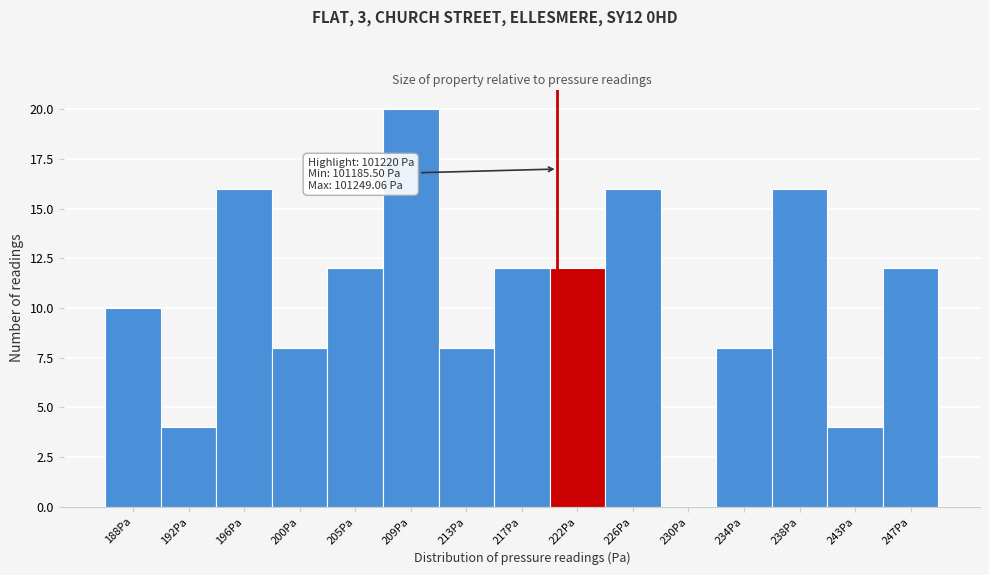

Reading right to left, transcribe all the data shown in this chart.

247Pa=12	243Pa=4	238Pa=16	234Pa=8	230Pa=0	226Pa=16	222Pa=12	217Pa=12	213Pa=8	209Pa=20	205Pa=12	200Pa=8	196Pa=16	192Pa=4	188Pa=10